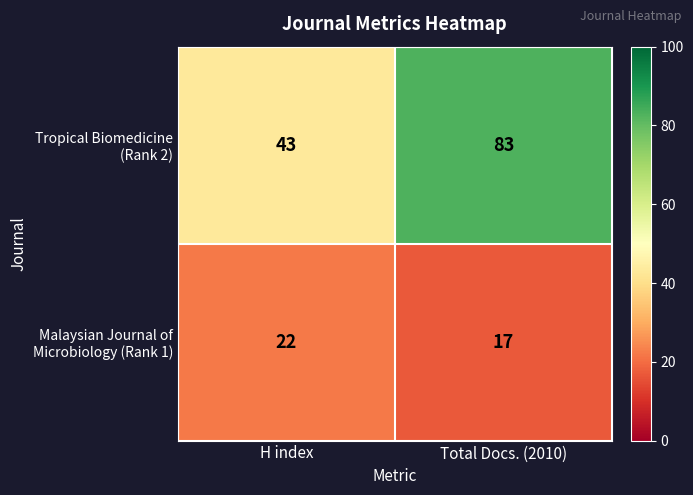

What is the total value across all series at Total Docs. (2010)?

100